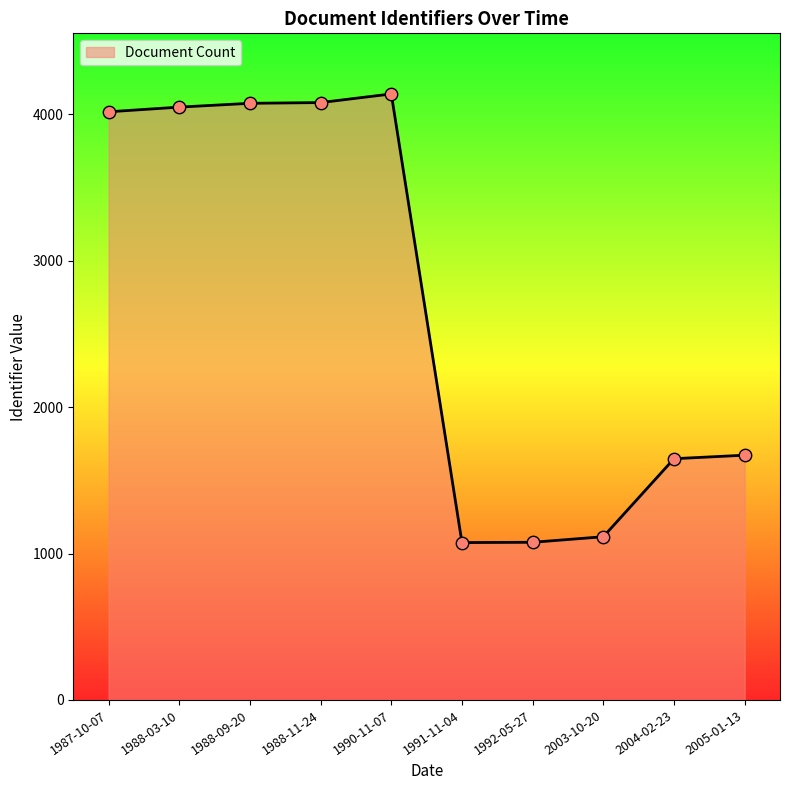

What is the ratio of the value at 2005-01-13 to the value at 2004-02-23?

1.0